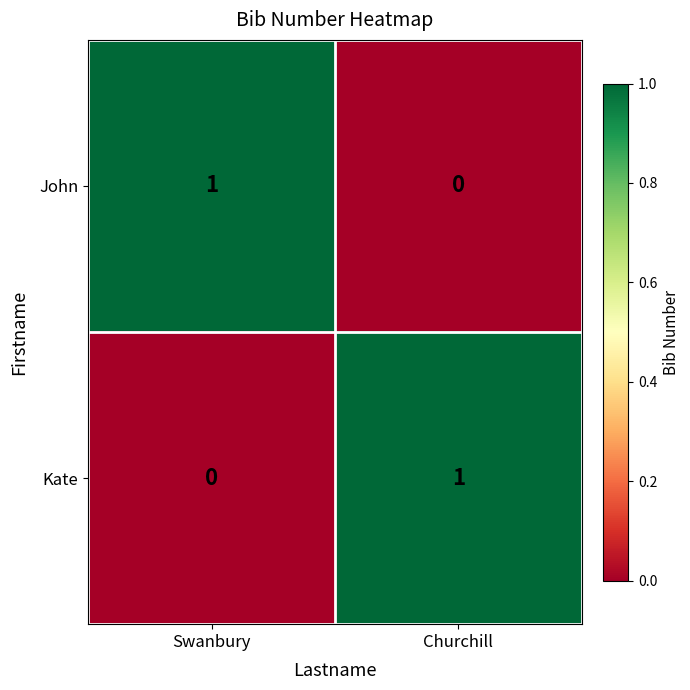

Rank the series at Swanbury from highest to lowest value.

John, Kate